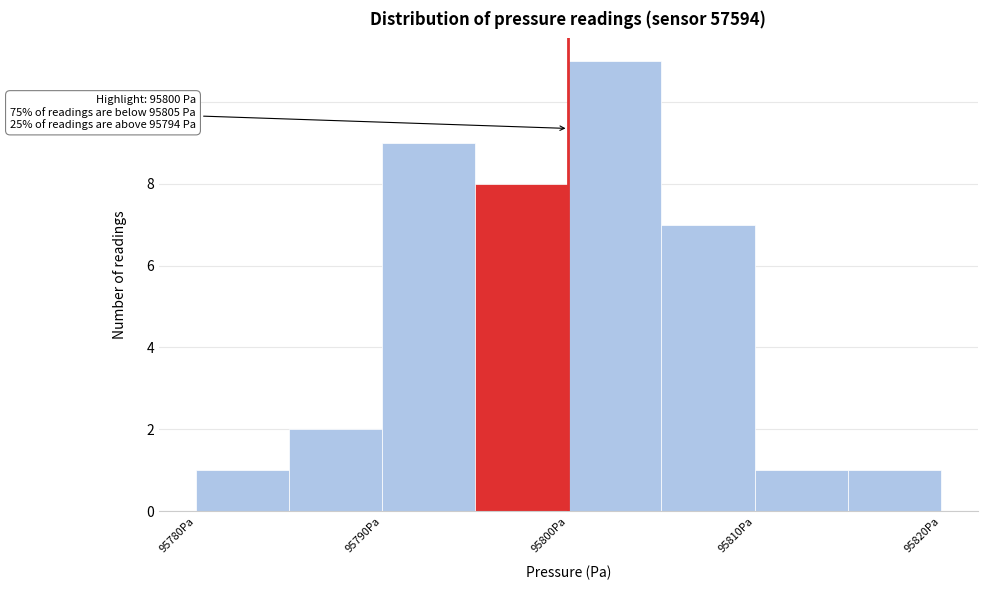

Which range on the x-axis has the tallest bar?

95800 to 95805